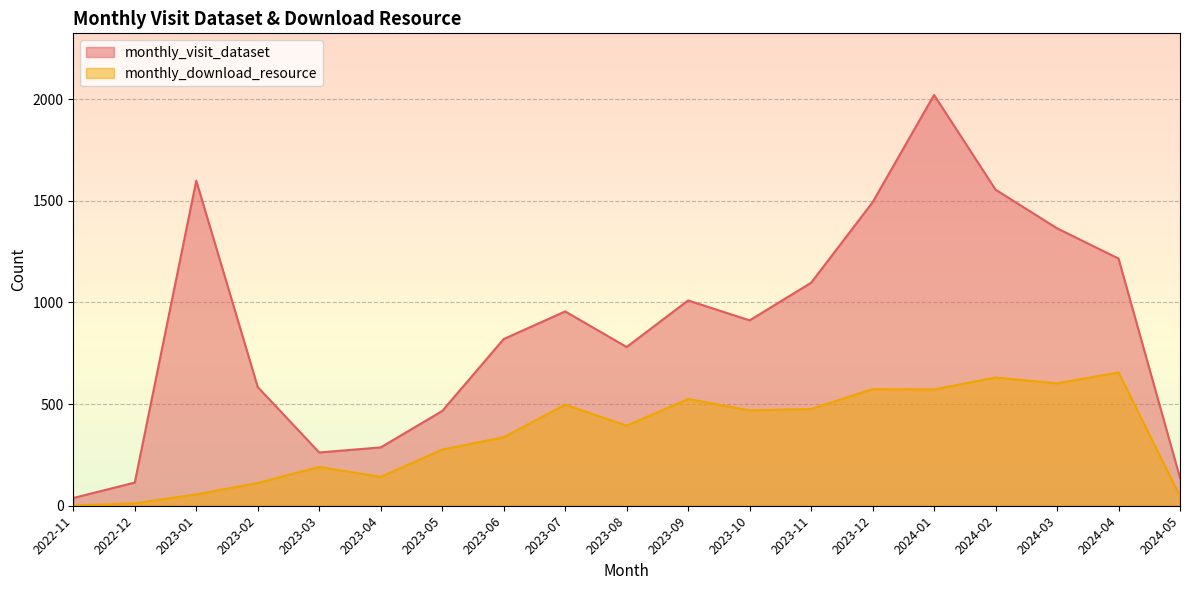

Where does the monthly_visit_dataset series first go above 912?

2023-01